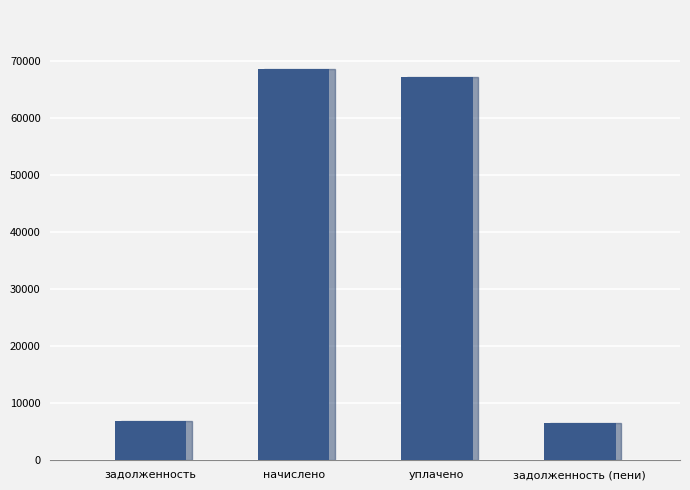

What position from the right is уплачено?

2